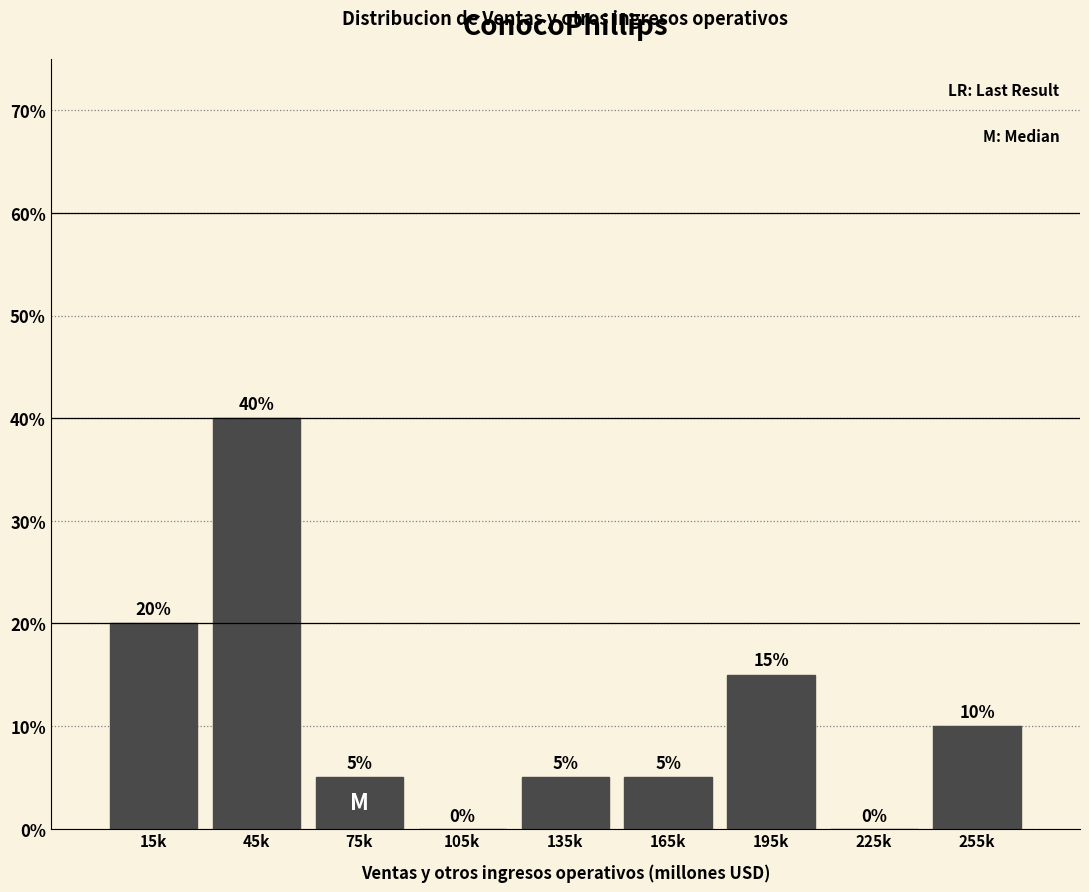

Reading right to left, extract all data points from this chart.

255k=10	225k=0	195k=15	165k=5	135k=5	105k=0	75k=5	45k=40	15k=20